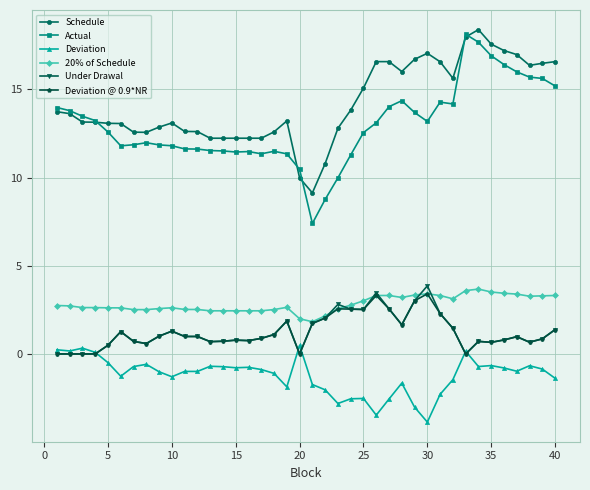

Which series has the largest range (max minus min)?

Actual